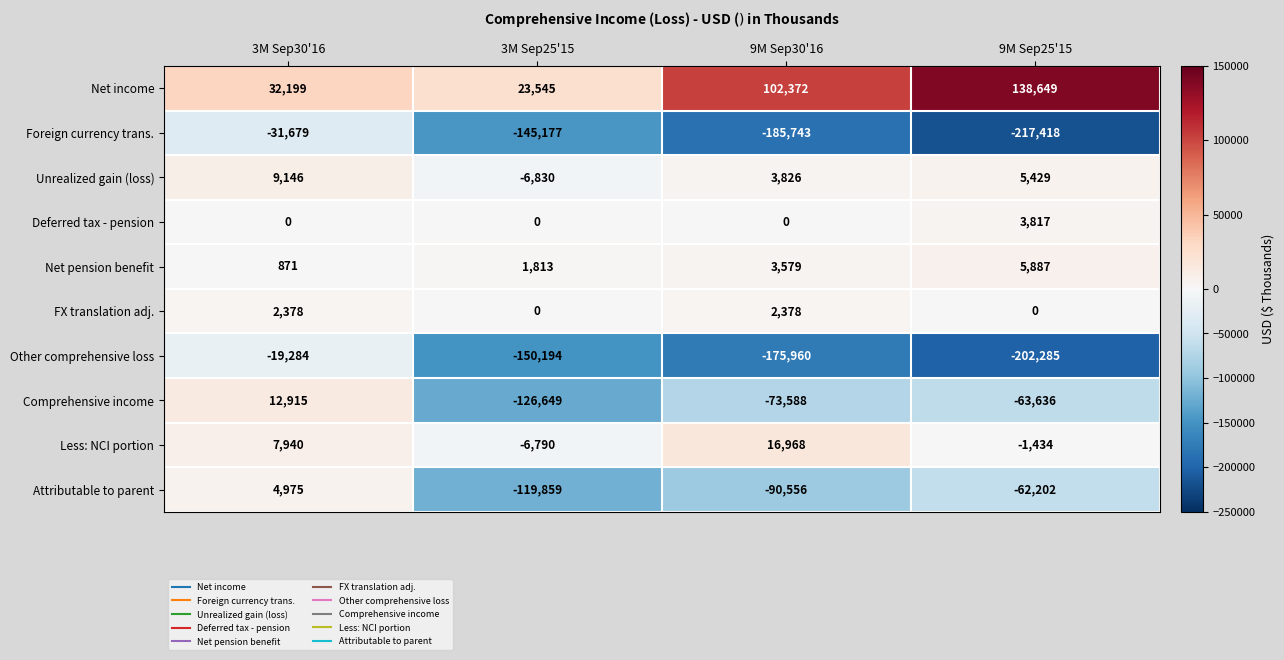

Is it true that Net pension benefit equals 1458 at 3M Sep30'16?

False